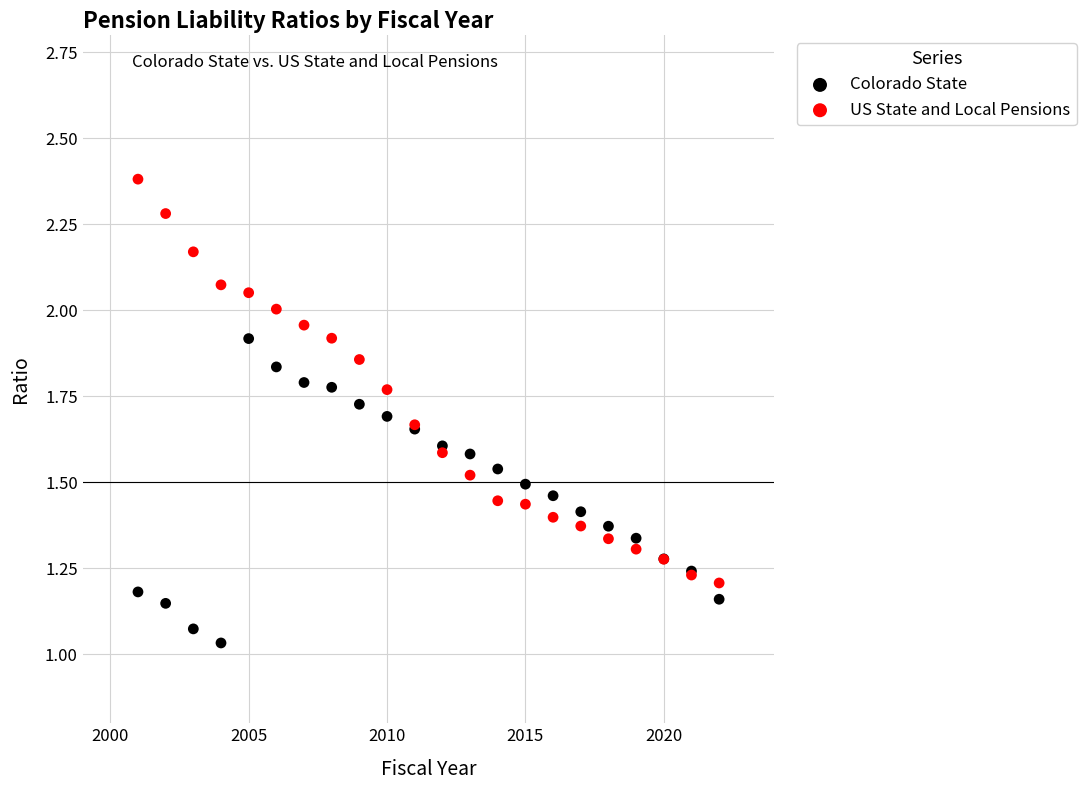

What is the X range (max minus min) for the scatter plot?

21.0